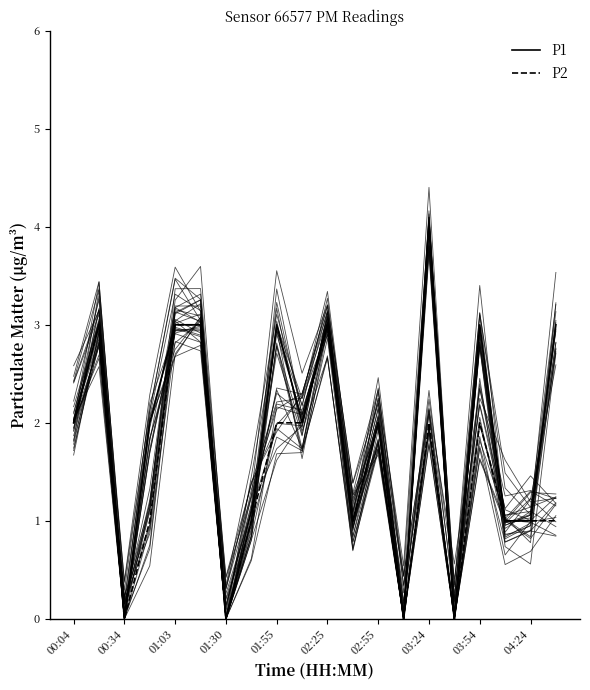

How many P1 values are between 1 and 3?

15